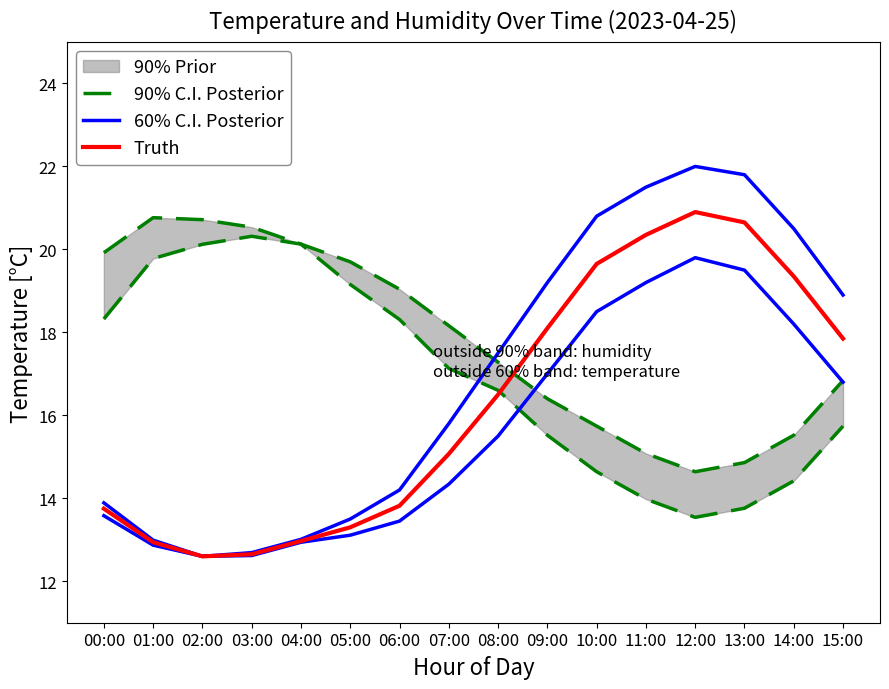

Which series has the largest total across all categories?

90% C.I. Posterior